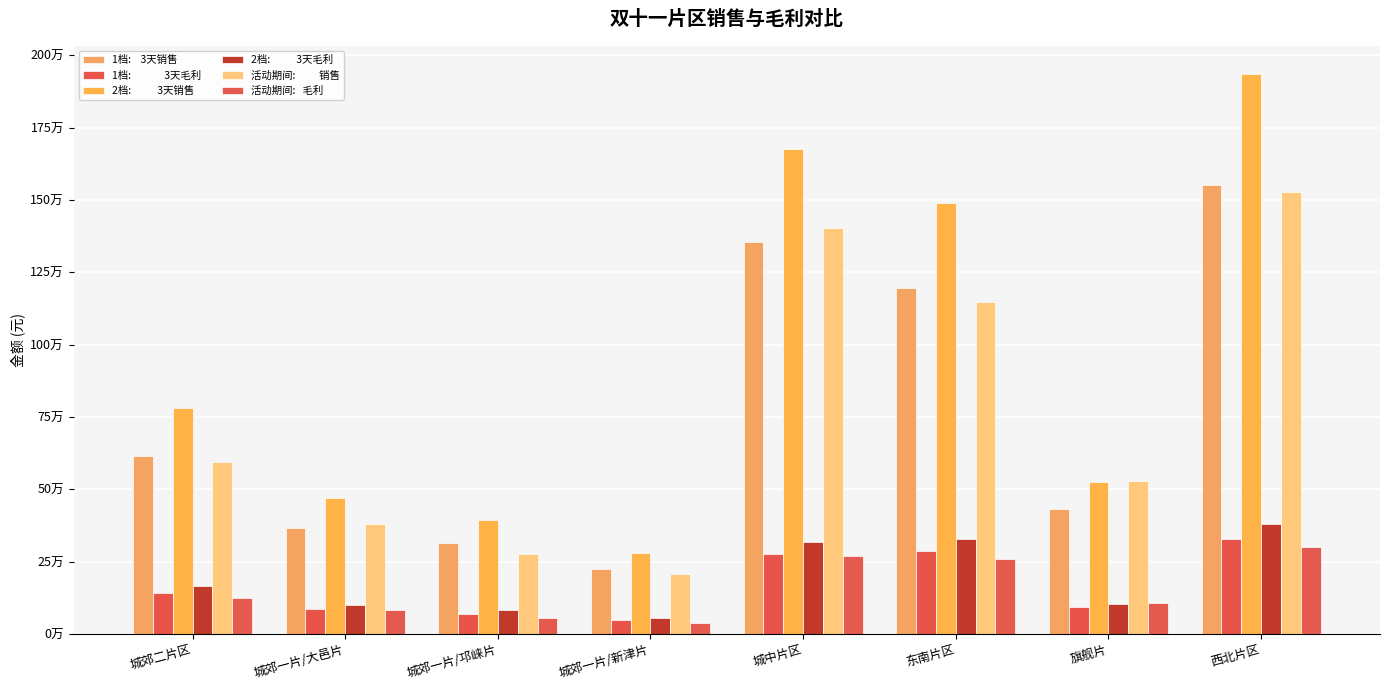

Does the chart contain any negative values?

No